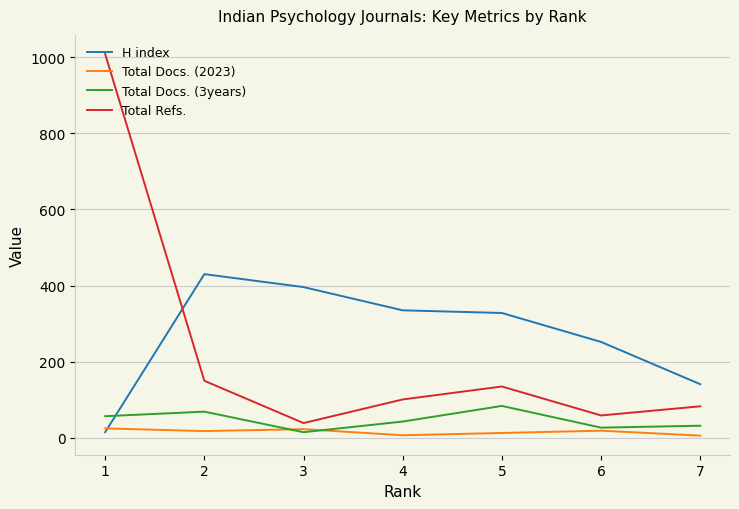

The H index series shows 21 at 1. True or false?

False